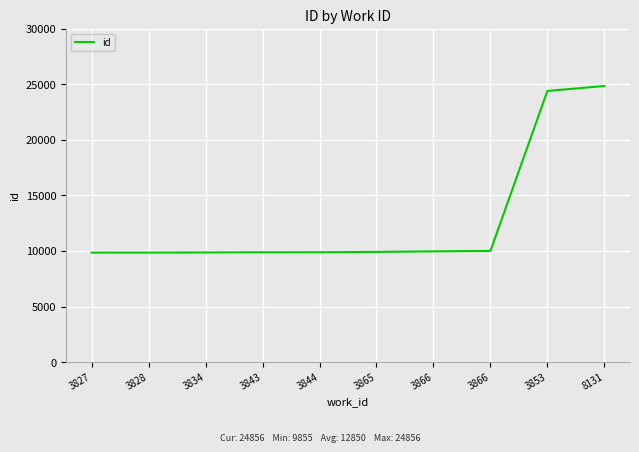

How many lines are shown in the chart?

1